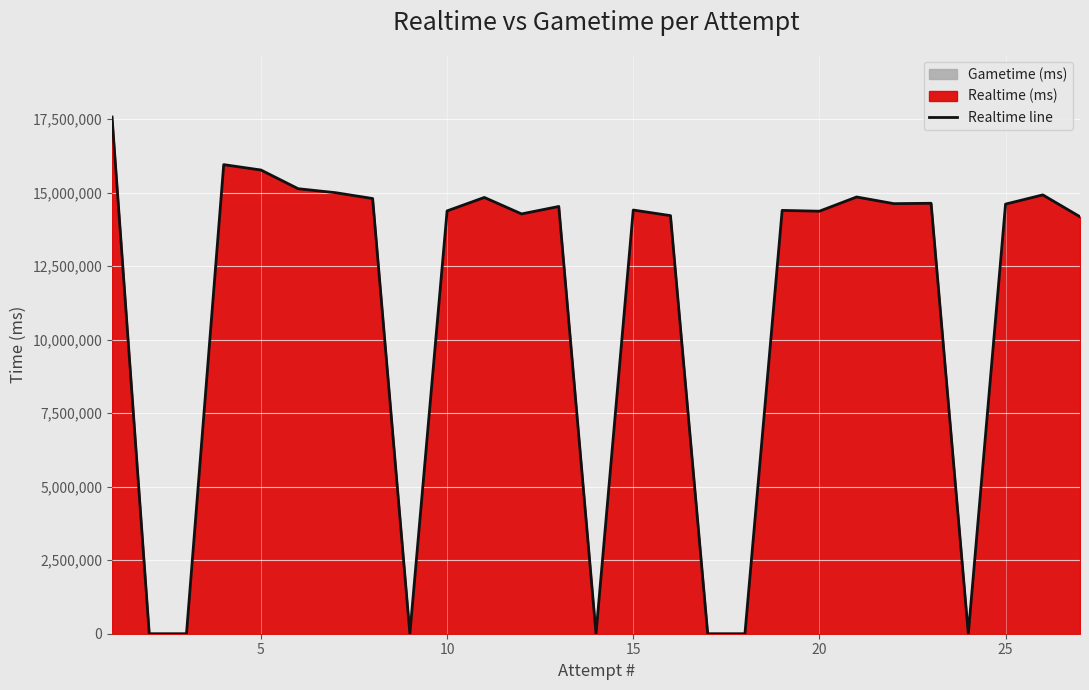

What is the difference between the values at 10 and 19?

14372671